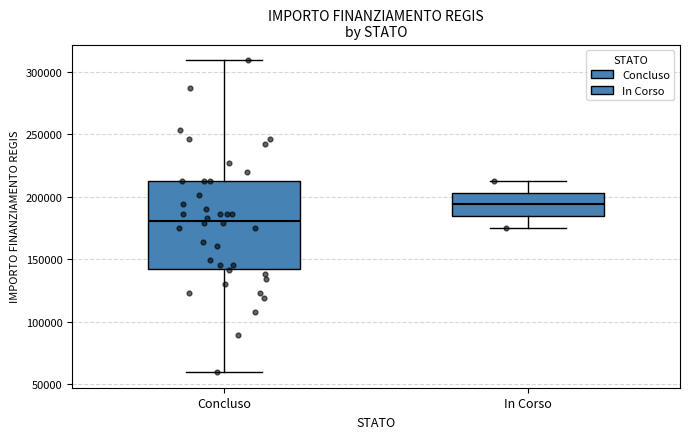

Reading left to right, read every box against the y-axis: the position of its median line, the range the box covers, and the ends of its whiskers. The values are not printed on the chart, so give them approximately, as read against the axis.

Concluso: median 180000, box 145000 to 210000, whiskers 60000 to 310000
In Corso: median 195000, box 185000 to 205000, whiskers 175000 to 210000